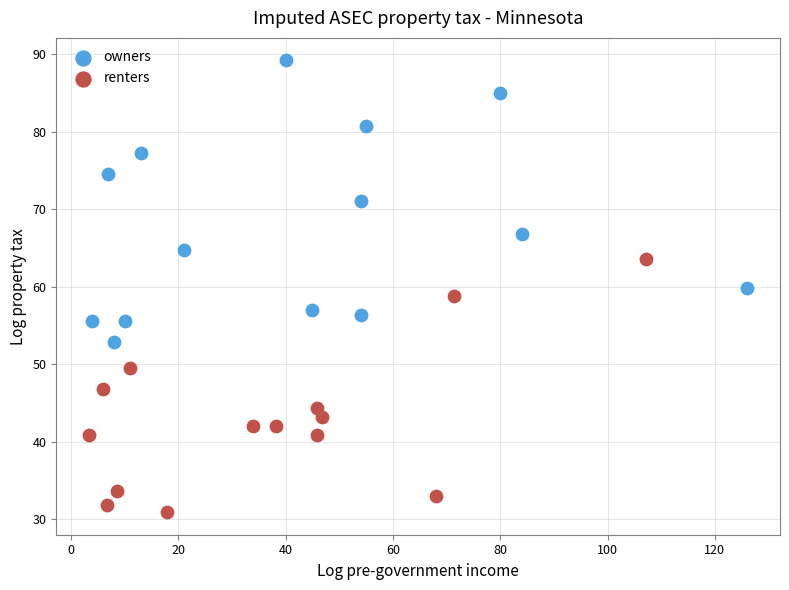

Which series contains the highest Y value?

owners